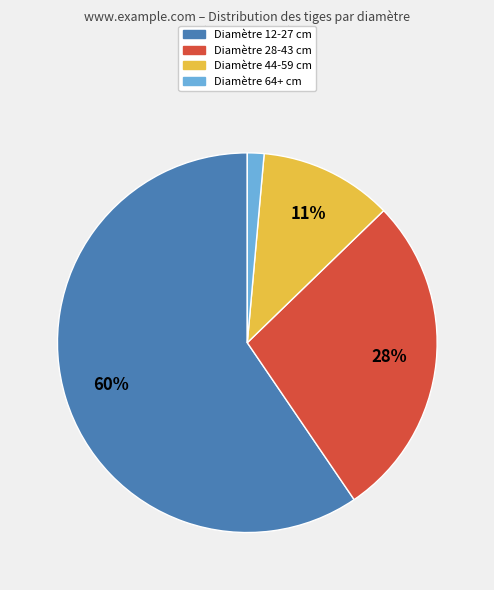

True or false: Diamètre 28-43 cm accounts for 37% of the total.

False